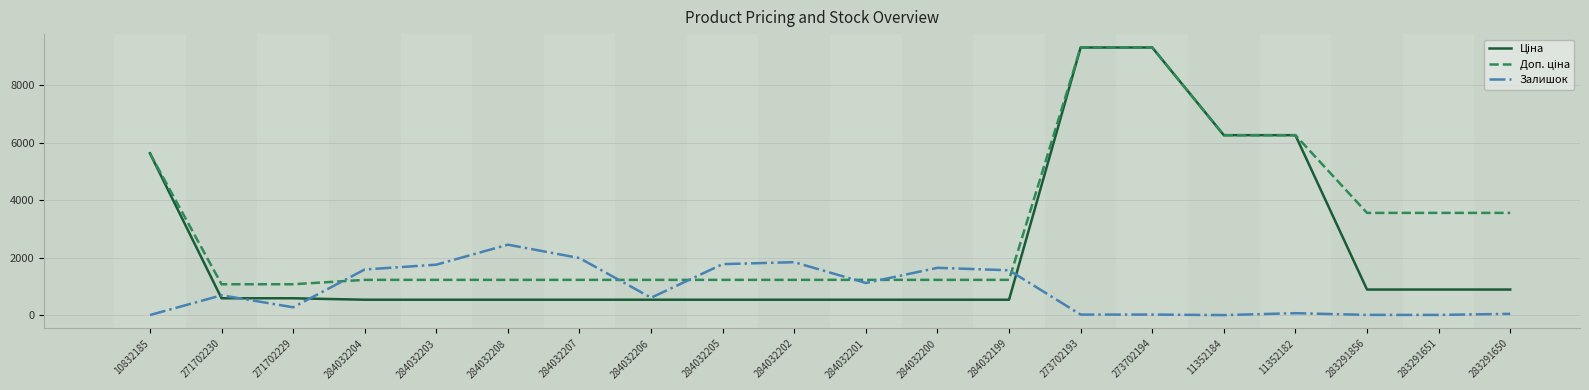

What is the difference between the highest and lowest values at 284032203?

1220.6